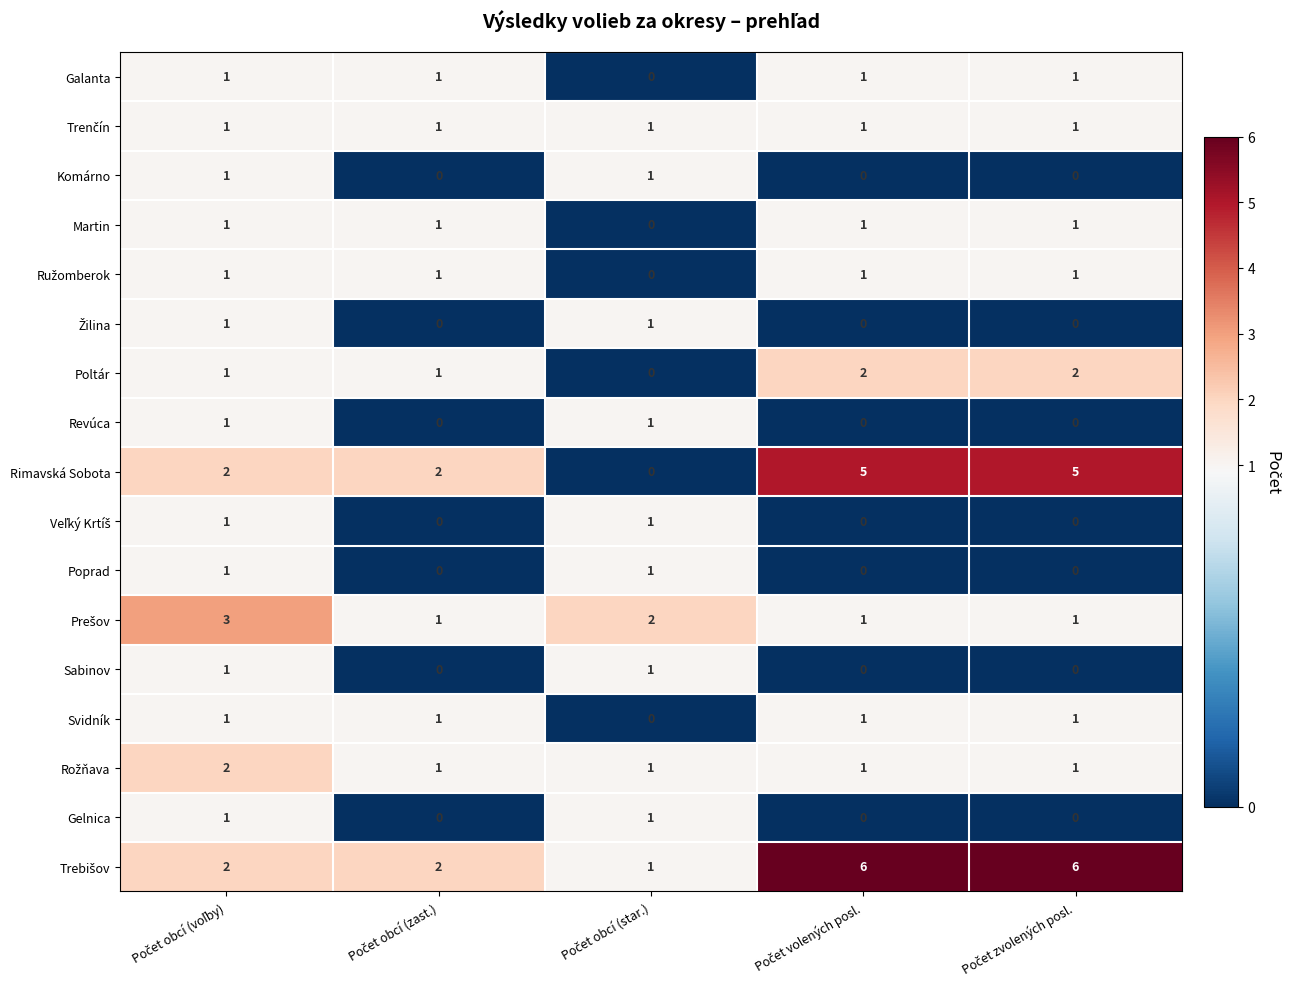

What is the greatest value displayed?

6